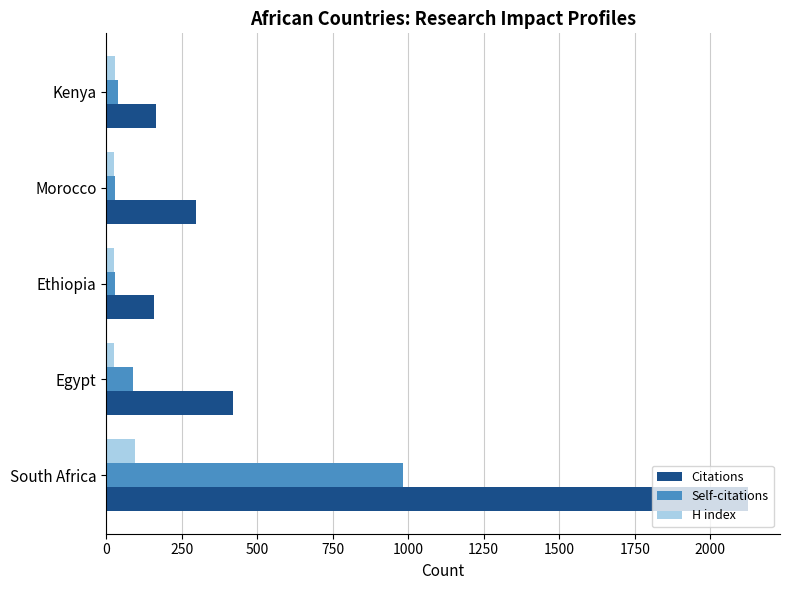

What is the difference between the maximum and second lowest values in the Self-citations series?

955